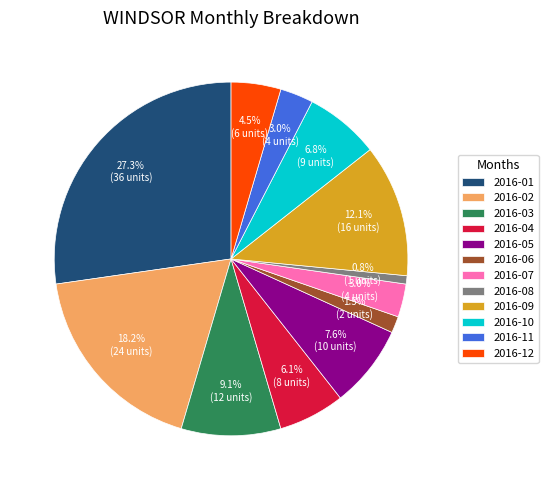

To the nearest percent, what is the combined percentage of 2016-05 and 2016-01?

35%